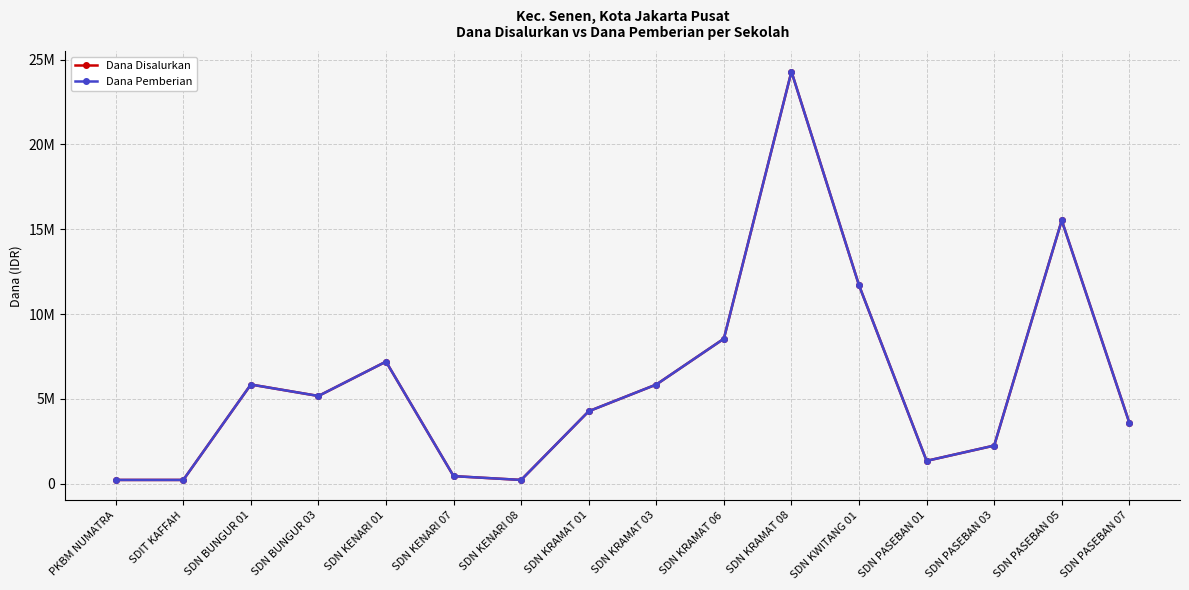

Does the chart have visible grid lines?

Yes